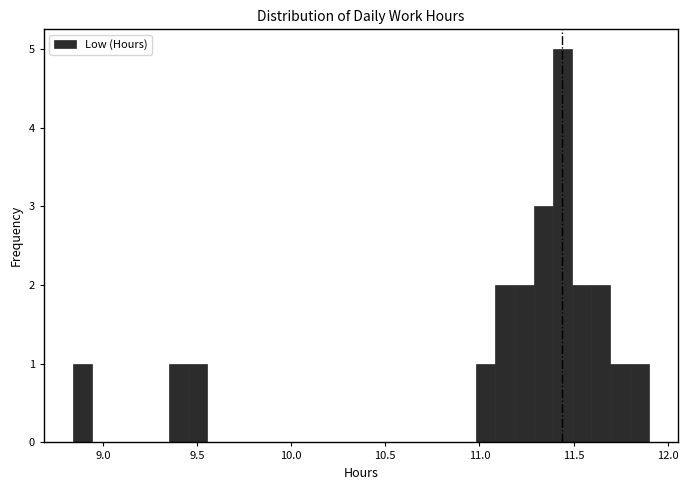

Around what value on the x-axis is the tallest bar? Give the approximate position of its centre, as read against the axis.

11.45